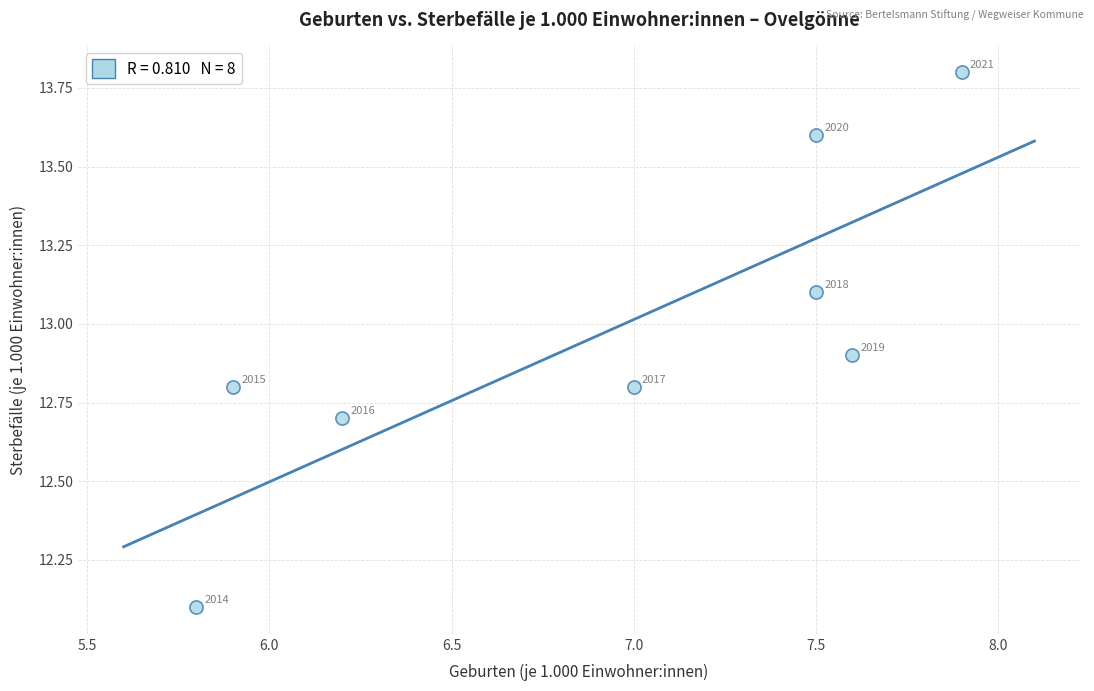

What Y value in the scatter plot is closest to 12?

12.1